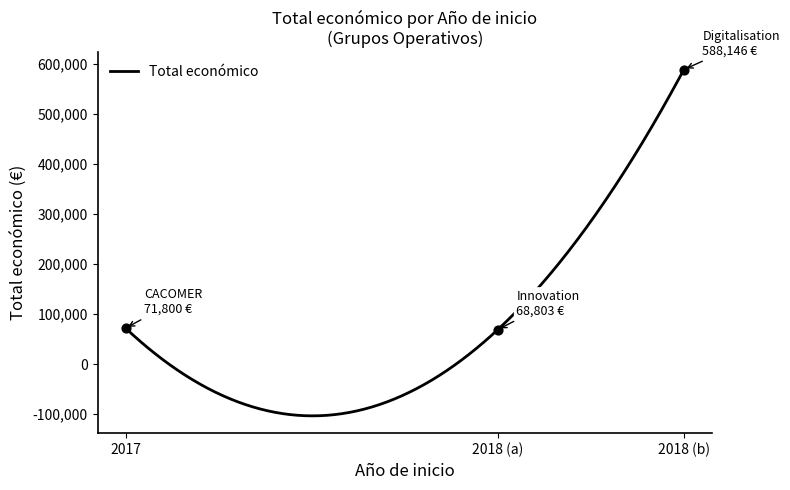

Approximately how many times larger is the value at 2017 compared to 2018 (a)?

1.0